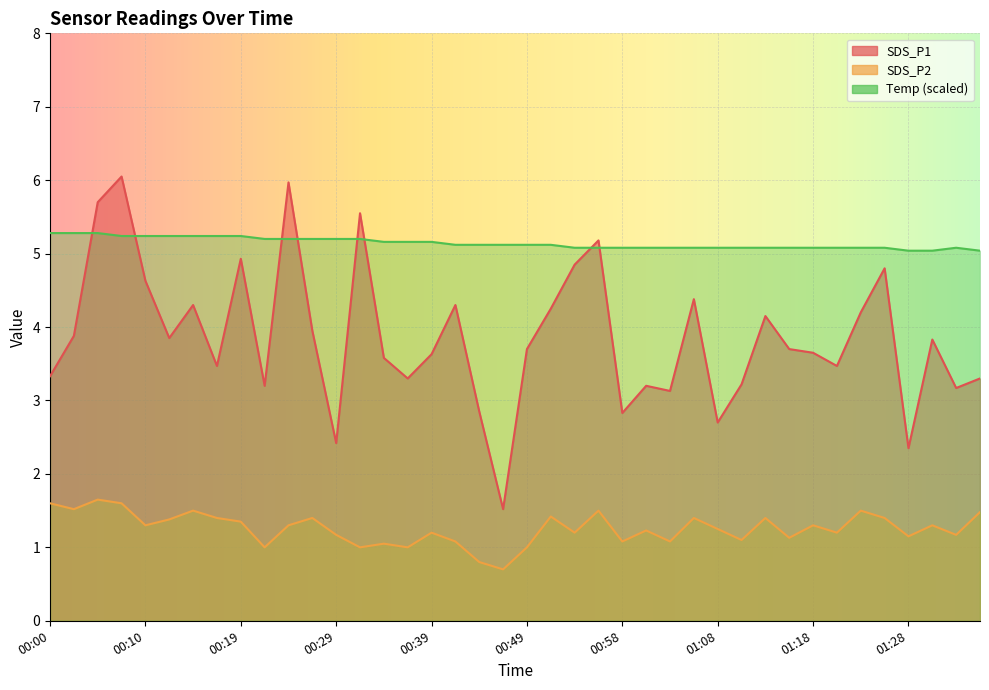

At how many categories does at least one series exceed 5?

40